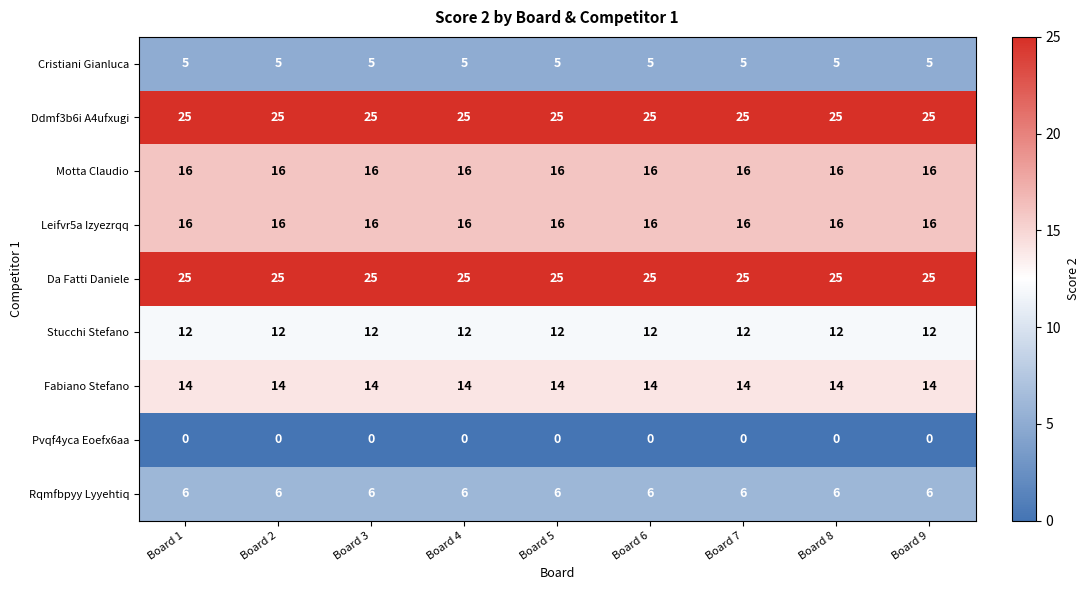

Is the value of Fabiano Stefano at Board 8 greater than the value of Rqmfbpyy Lyyehtiq at Board 9?

Yes